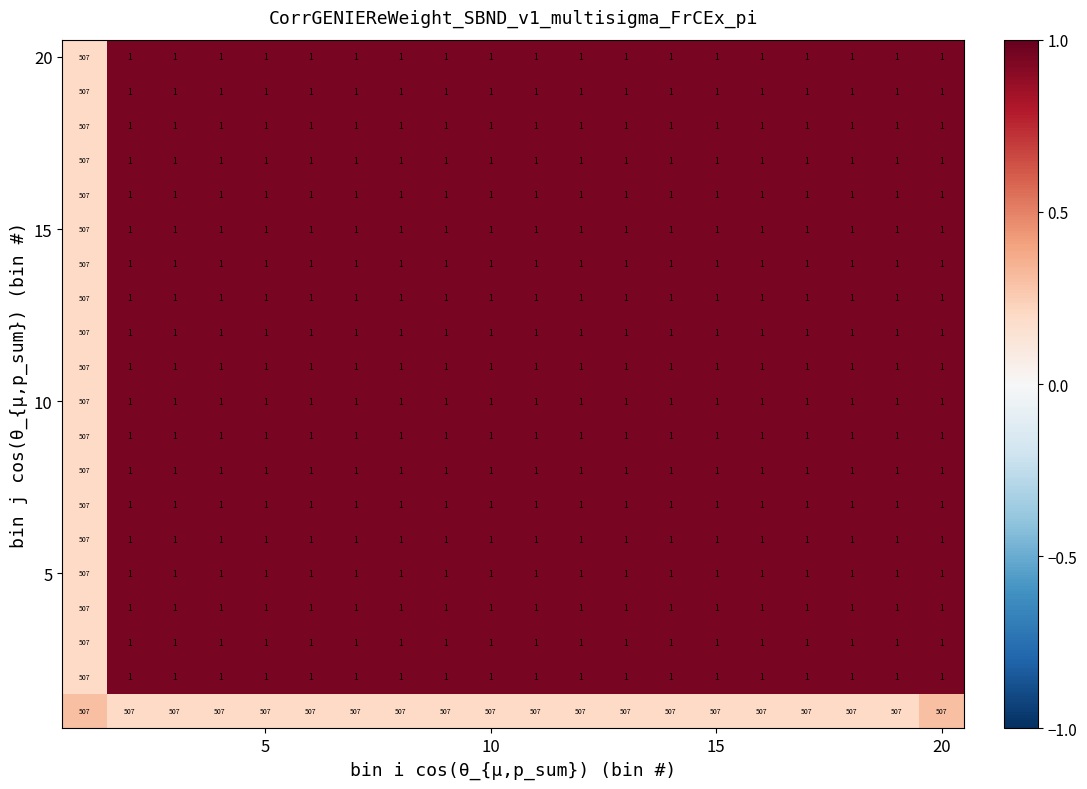

What is the total value across all series at 5?

526